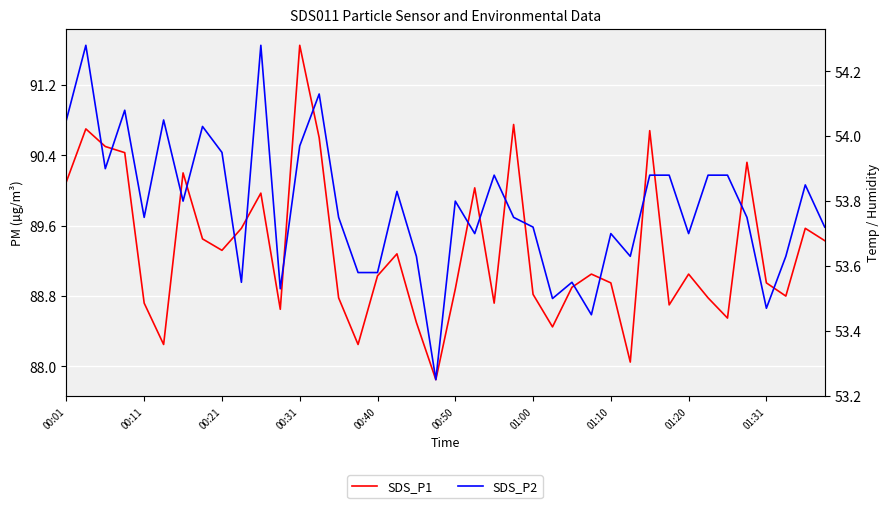

Between 00:50 and 32, which series saw the biggest shift?

SDS_P1